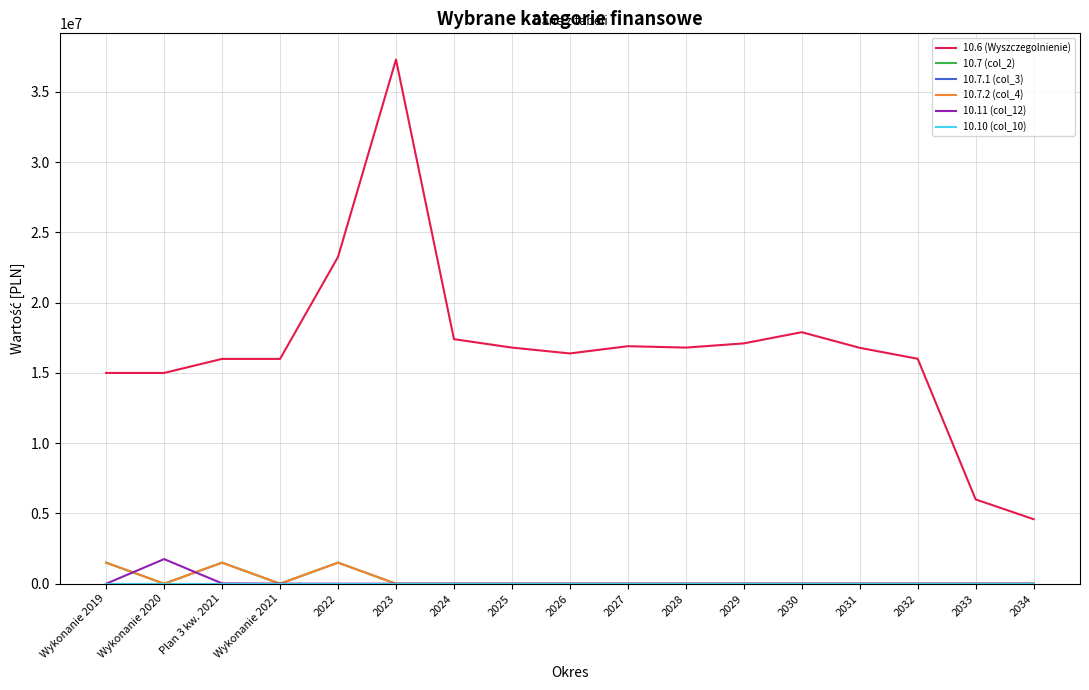

Is this an area chart (filled region under the line)?

No